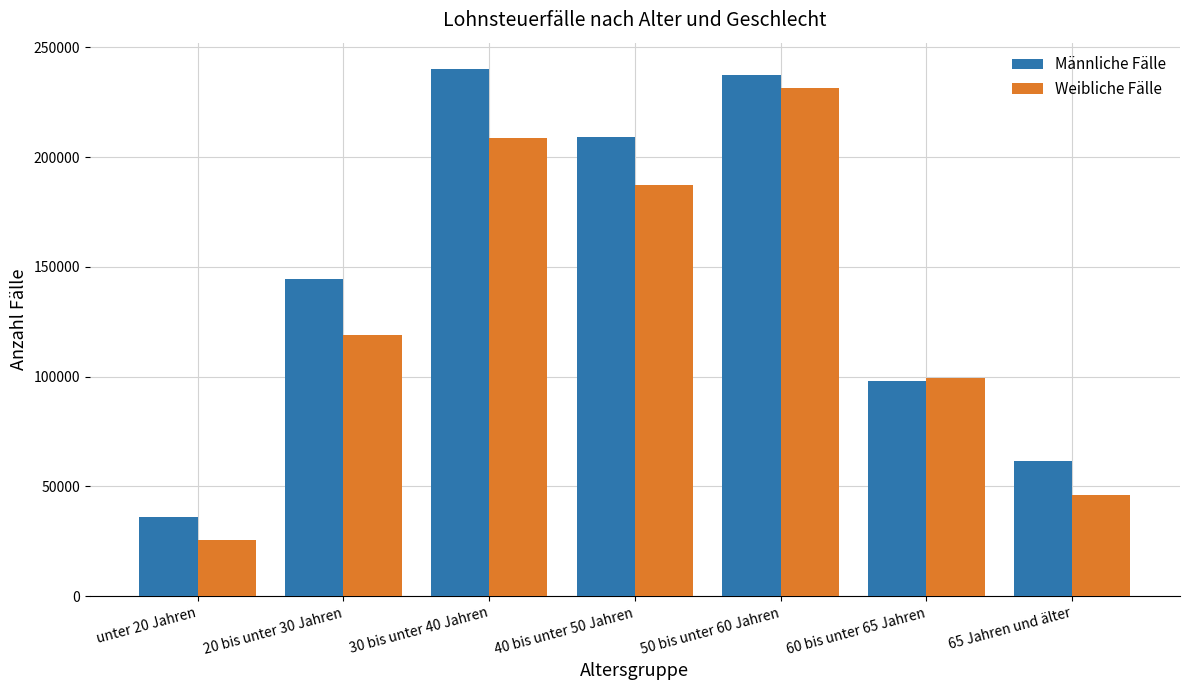

Does the chart contain any negative values?

No